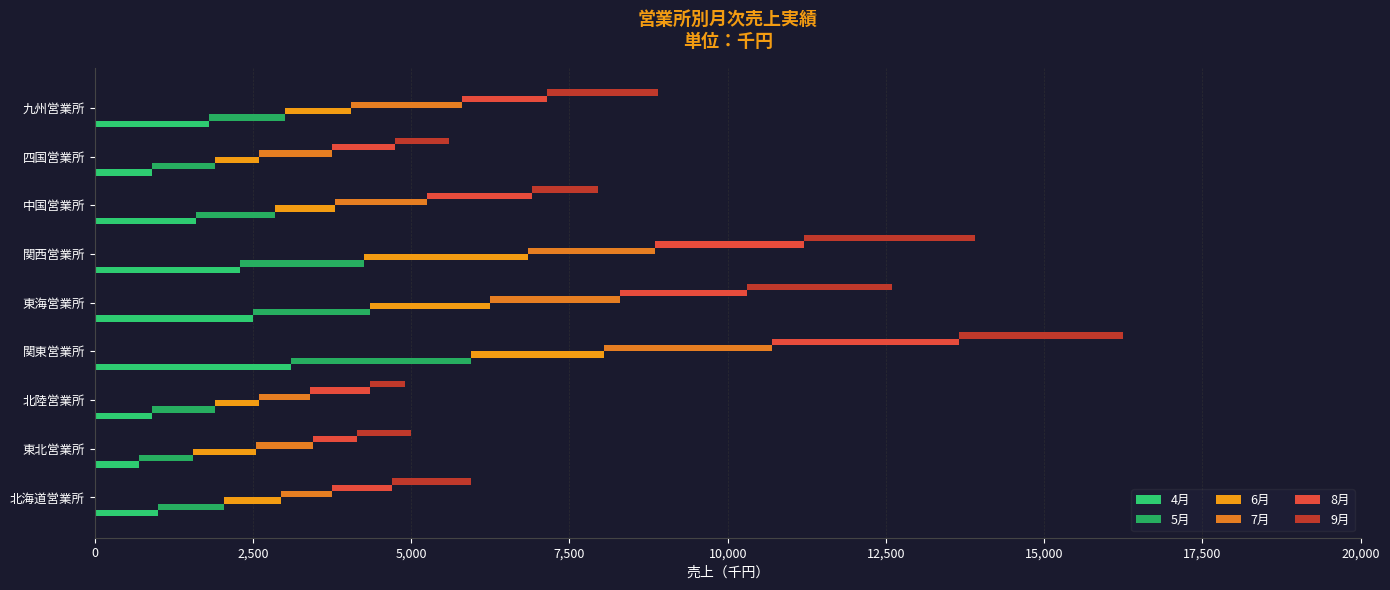

What is the maximum value for 4月?

3100